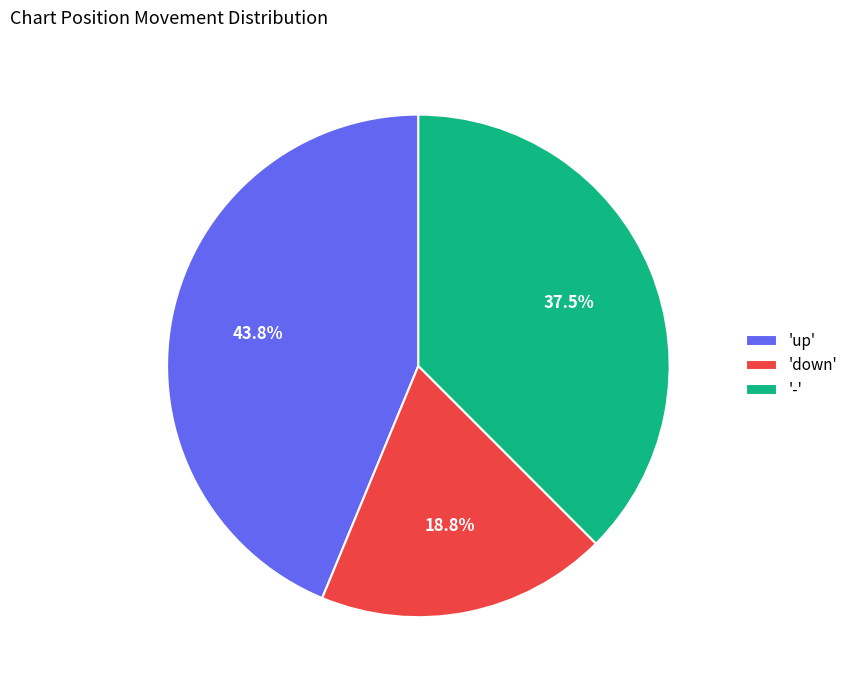

How many slices are in this pie chart?

3